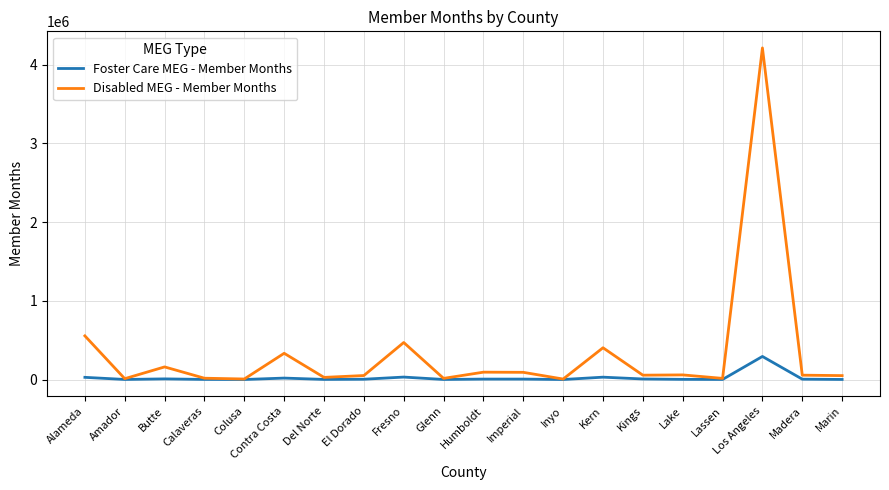

What is the smallest value displayed?

341